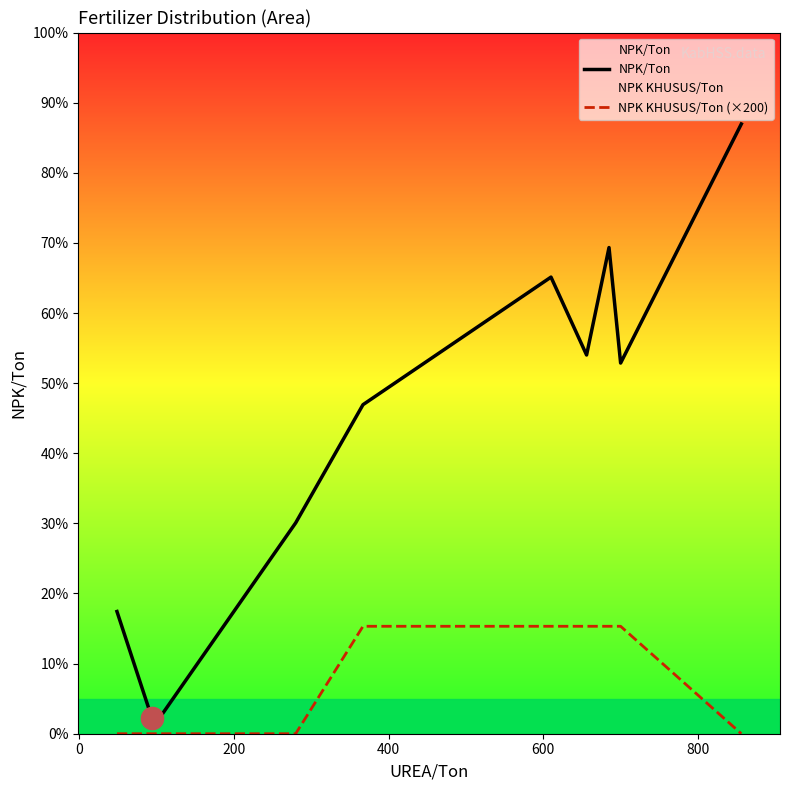

What is the difference between the maximum and minimum values in the NPK/Ton series?

442